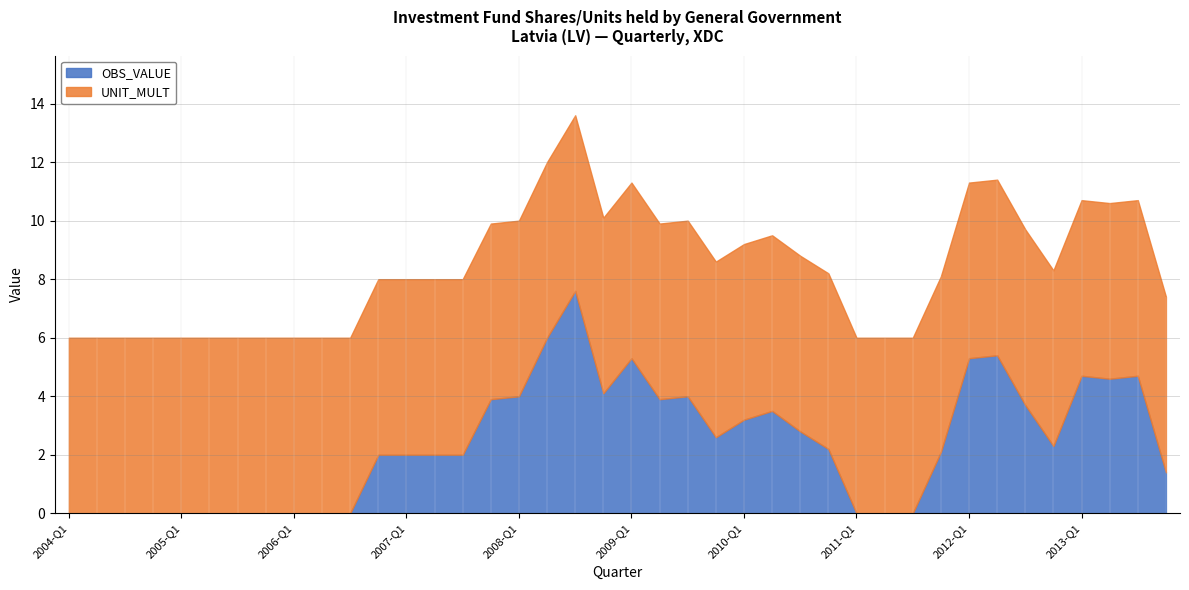

List the series in order of their overall mean, highest first.

UNIT_MULT, OBS_VALUE